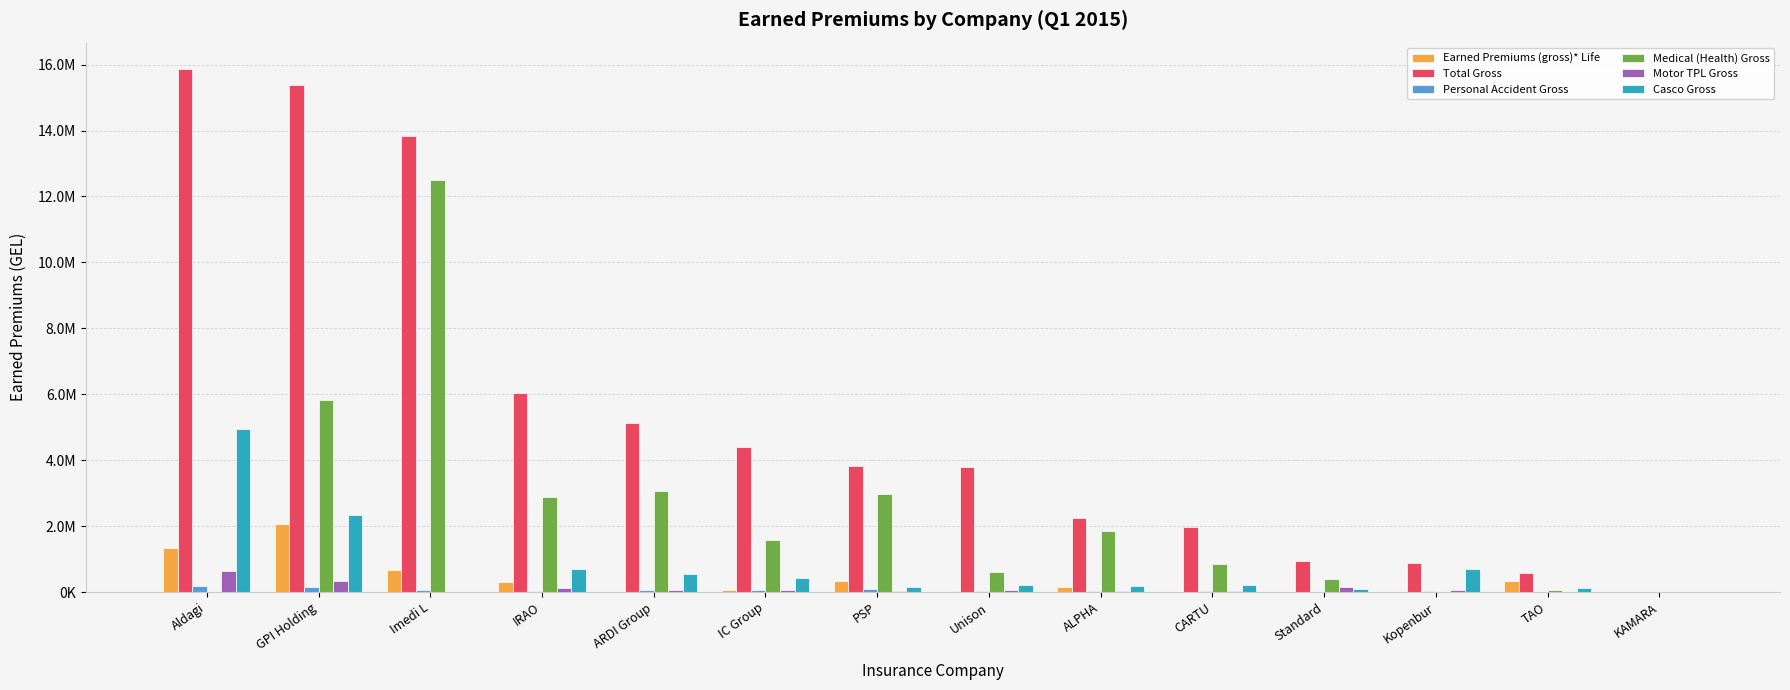

Are the bars horizontal?

No